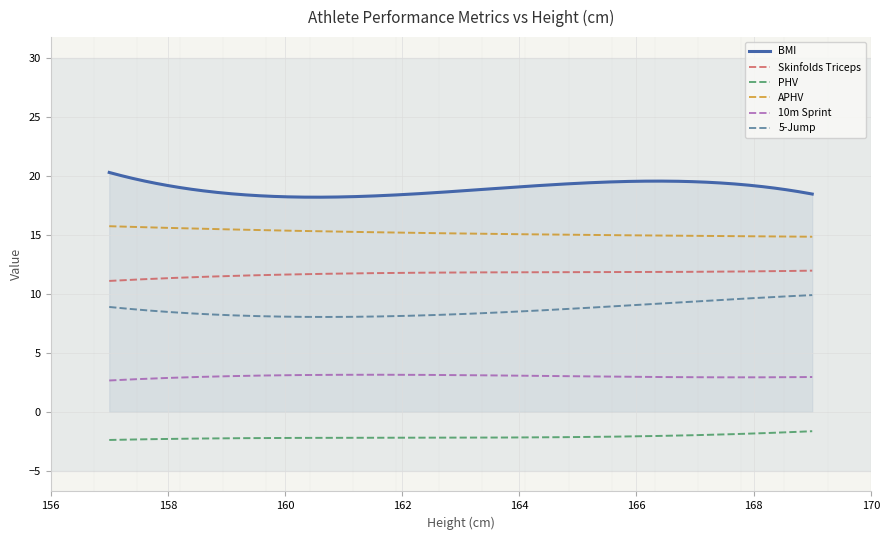

In Skinfolds Triceps, how many points are higher than both neighbors (excluding endpoints)?

0